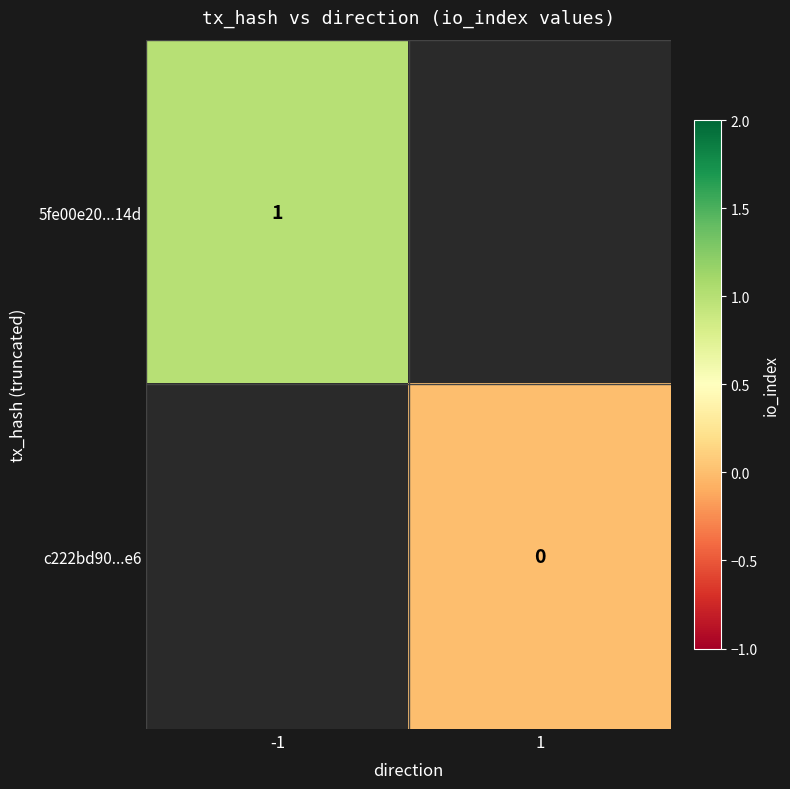

Between -1 and 1, which is larger?

1